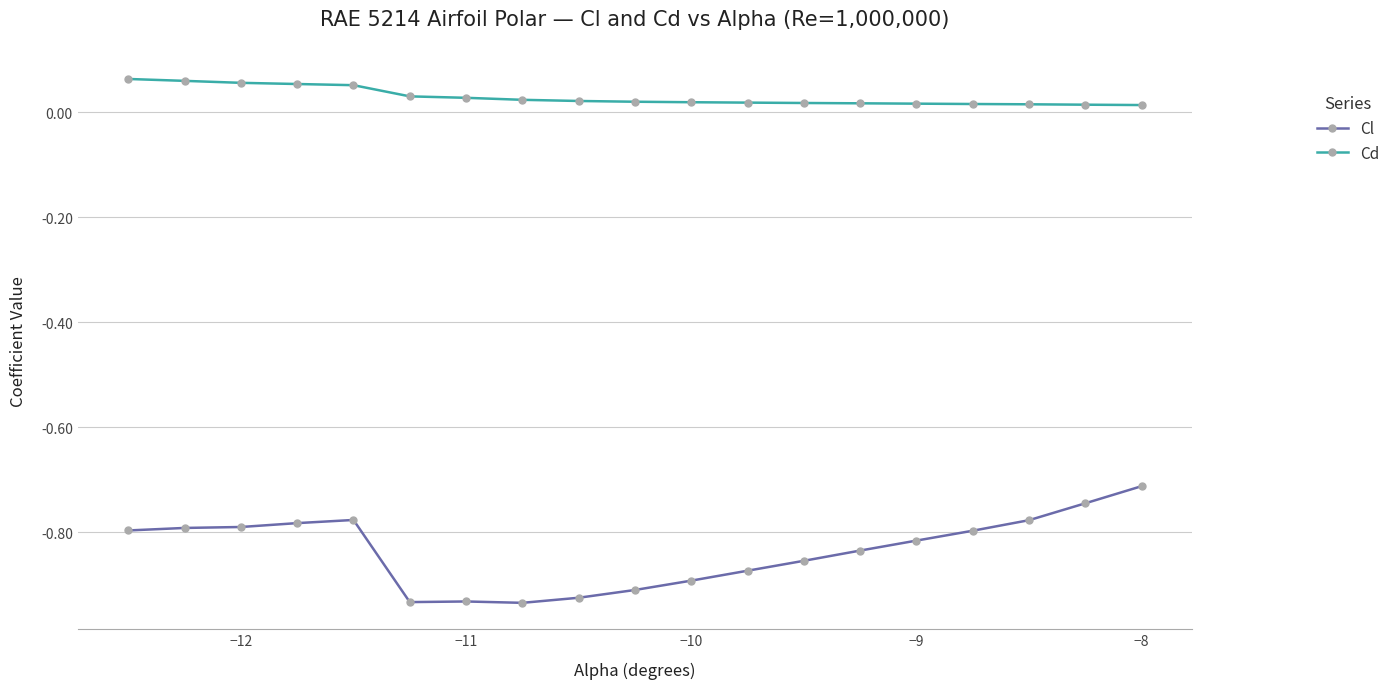

Which series has the largest total across all categories?

Cd